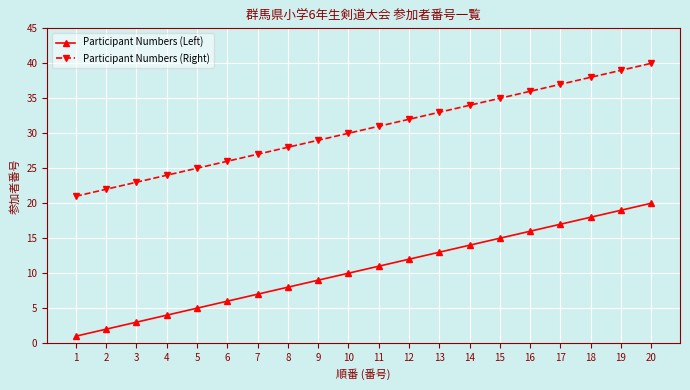

True or false: Participant Numbers (Left) has more than 0 interior local peaks.

False